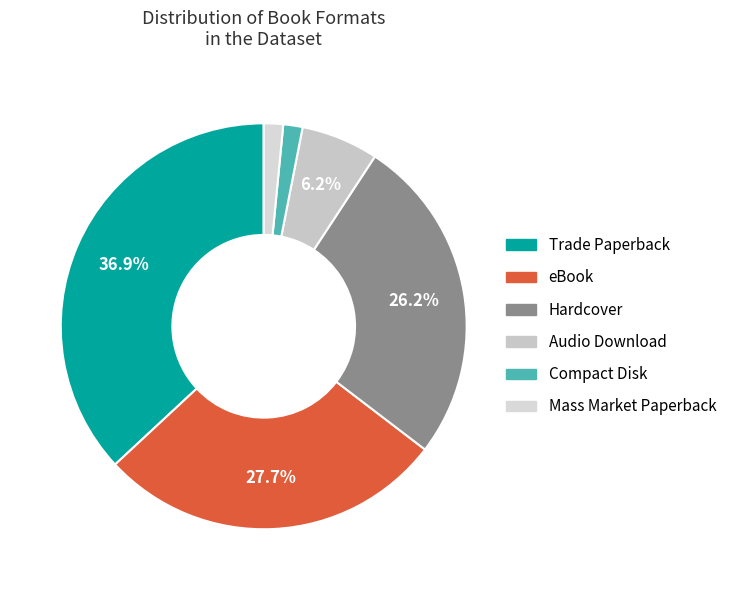

Does Trade Paperback represent more than half of the total?

No